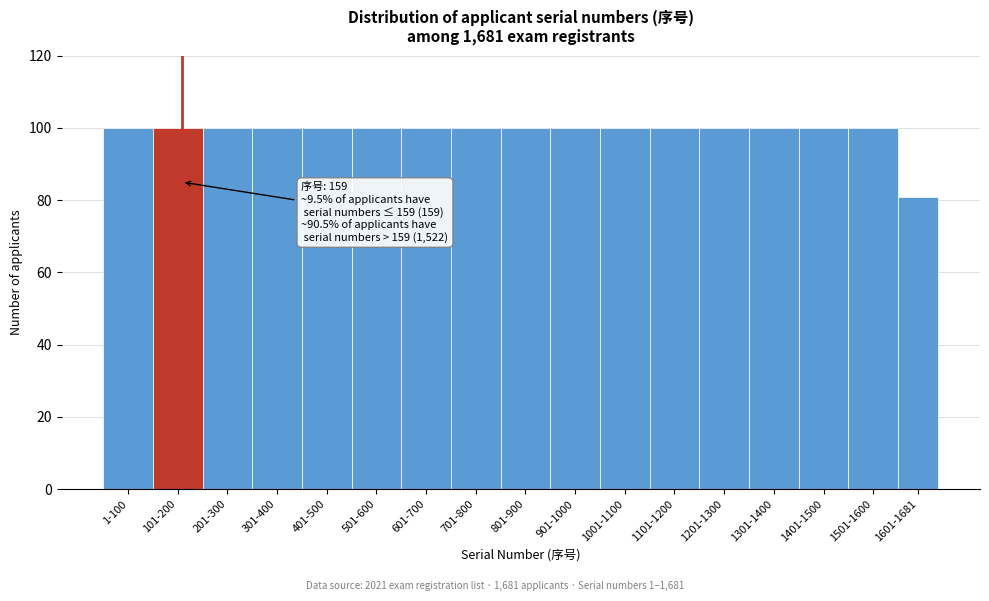

Reading left to right, extract all data points from this chart.

1-100=100	101-200=100	201-300=100	301-400=100	401-500=100	501-600=100	601-700=100	701-800=100	801-900=100	901-1000=100	1001-1100=100	1101-1200=100	1201-1300=100	1301-1400=100	1401-1500=100	1501-1600=100	1601-1681=81